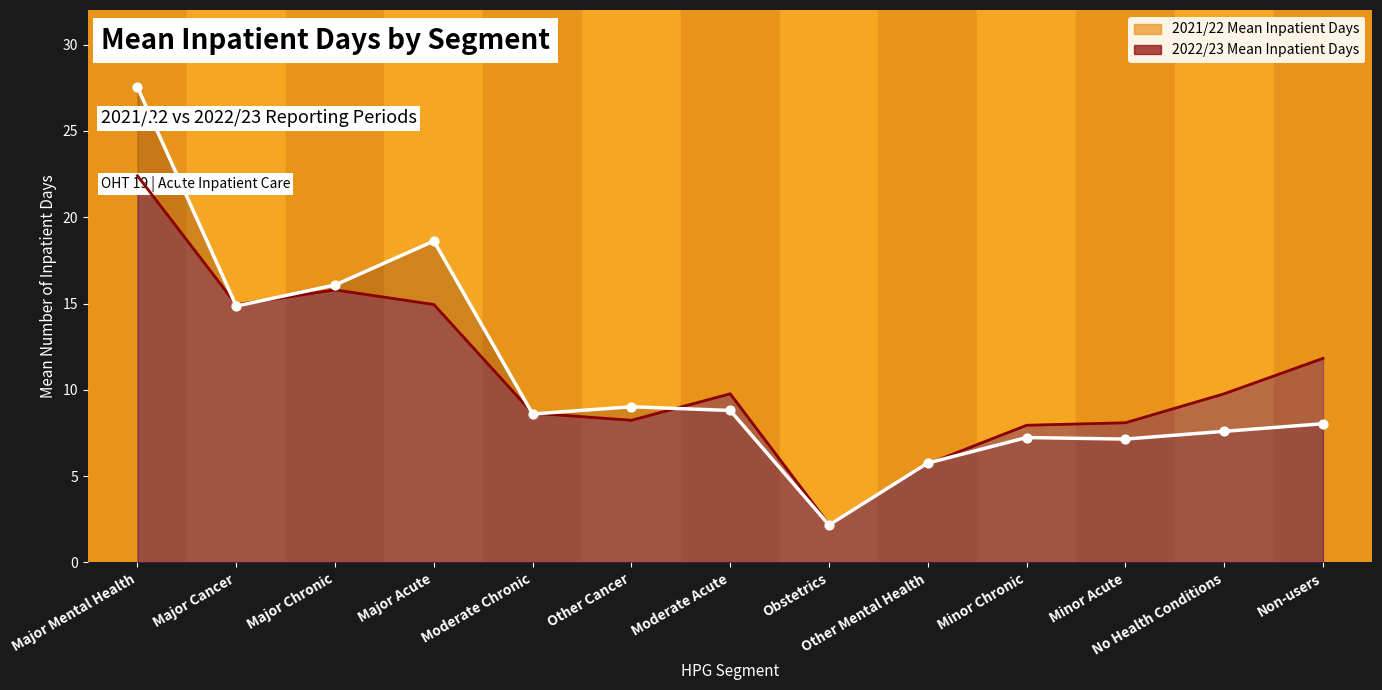

Which series reaches the minimum Y coordinate?

2021/22 Mean Inpatient Days